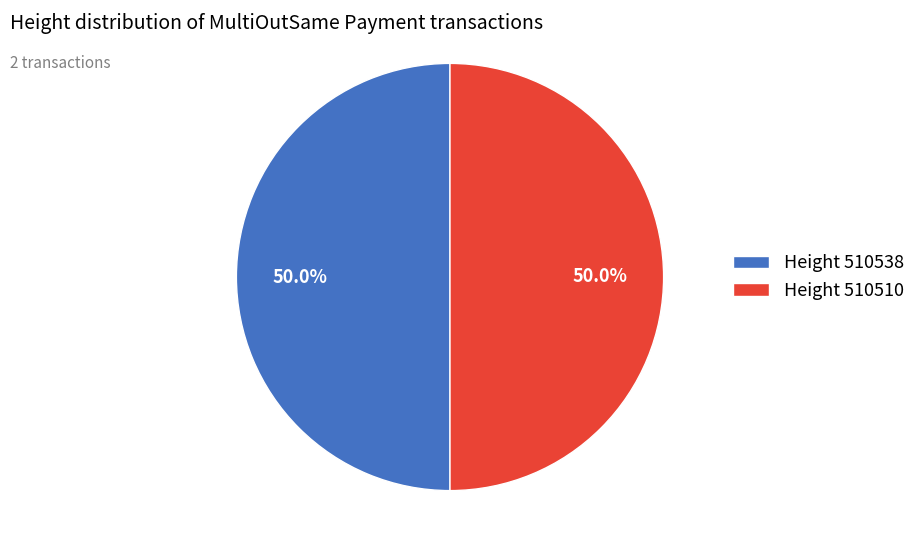

What percentage is NOT represented by Height 510538?

50.0%